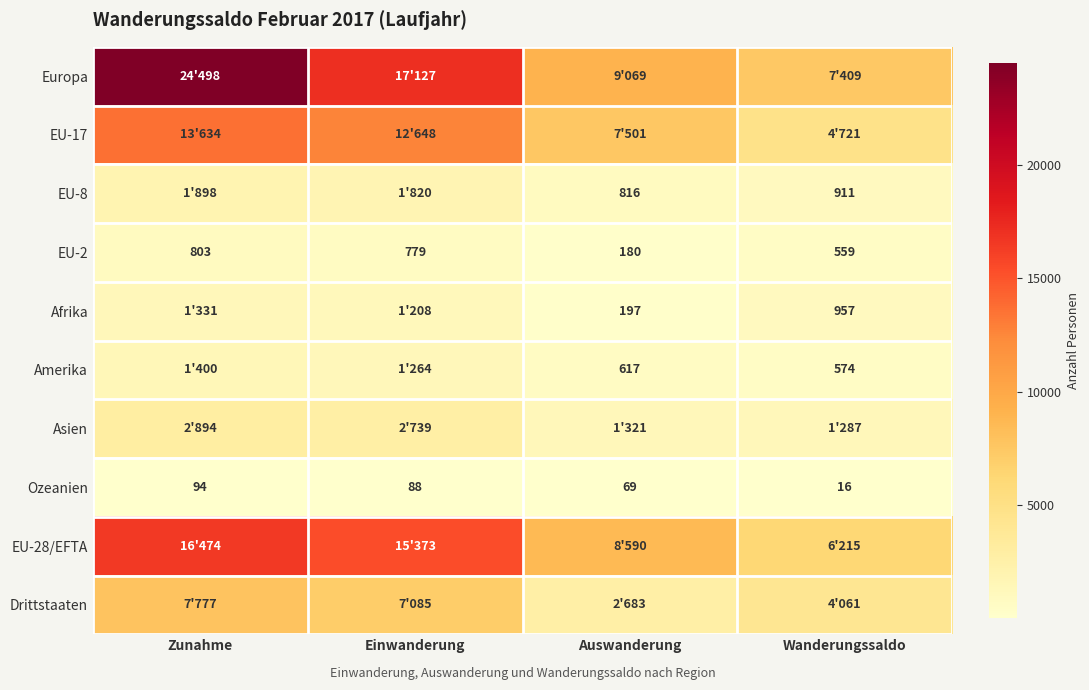

Where is Ozeanien nearest to the value 55?

Auswanderung